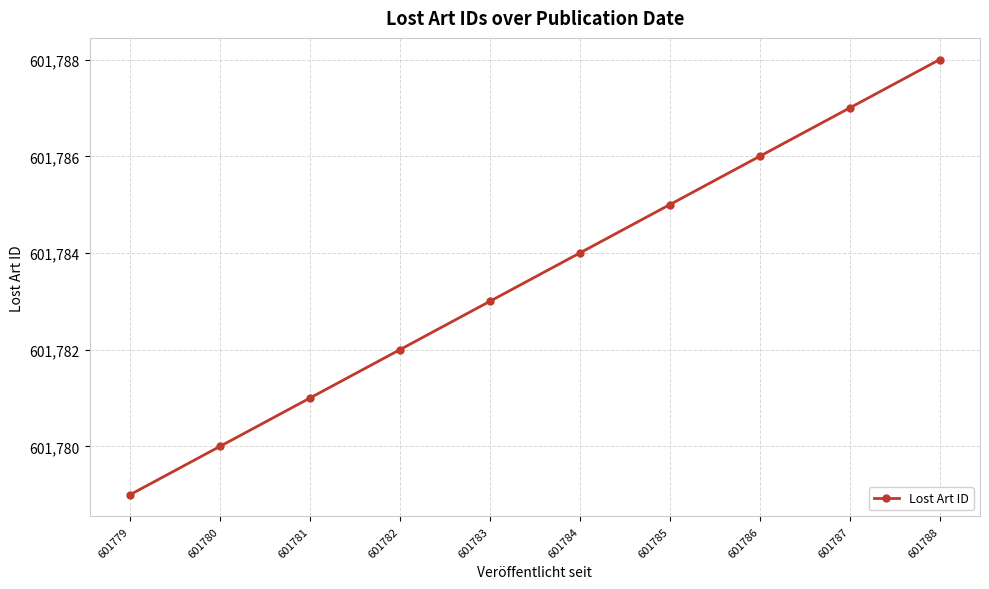

The chart shows a value of 1033145 at 601779. True or false?

False